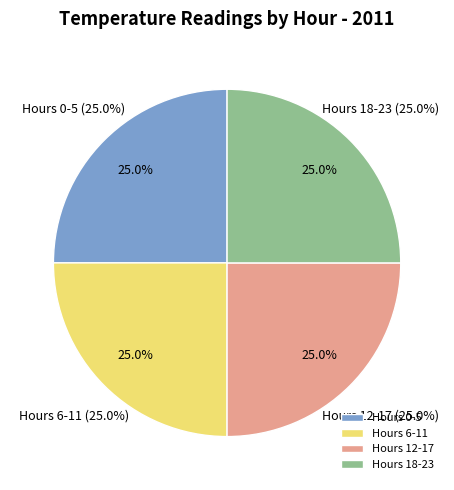

Is it true that Hour 8 is 1% of the pie?

False